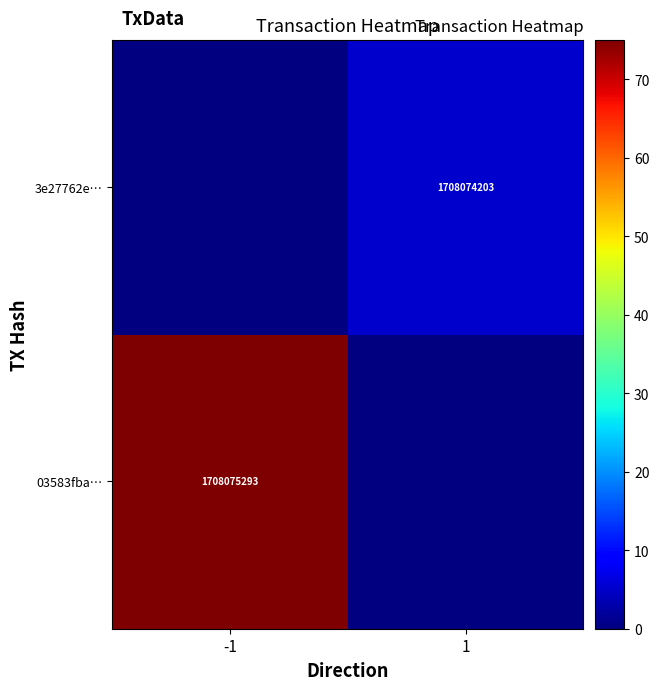

At how many categories does at least one series exceed 64?

1